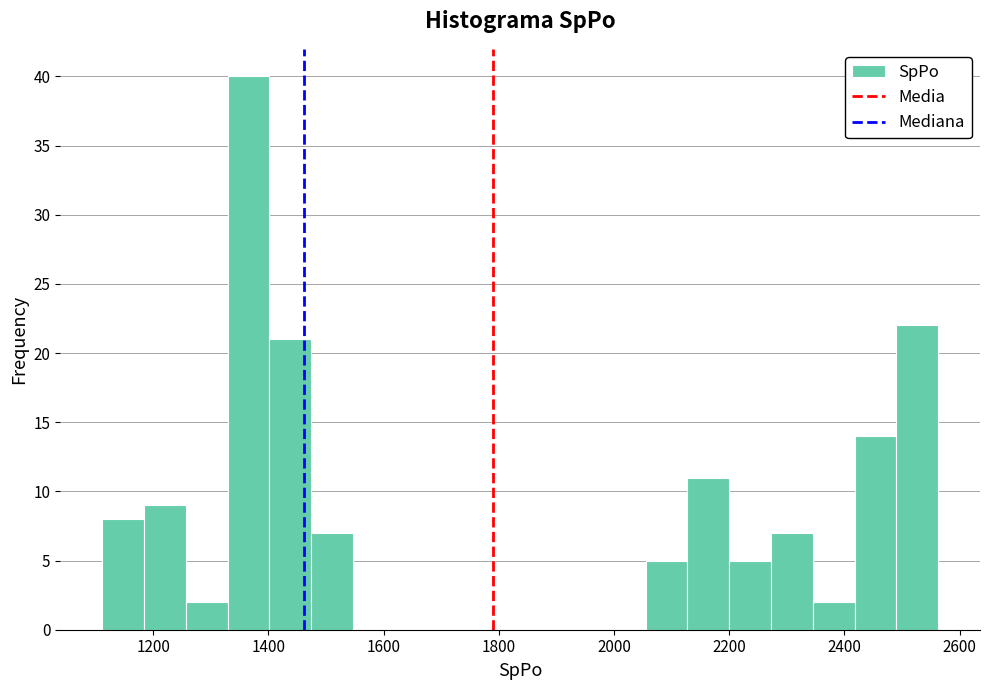

Around what value on the x-axis is the tallest bar? Give the approximate position of its centre, as read against the axis.

1360